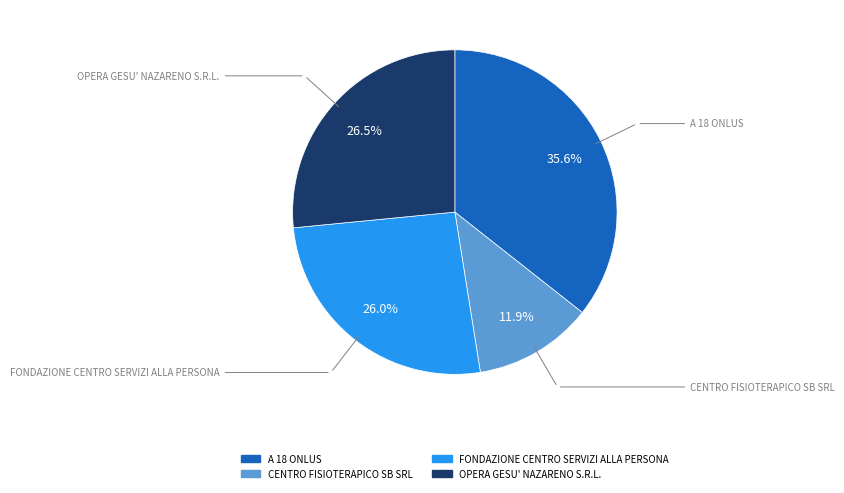

Which category has the biggest portion of the pie?

A 18 ONLUS